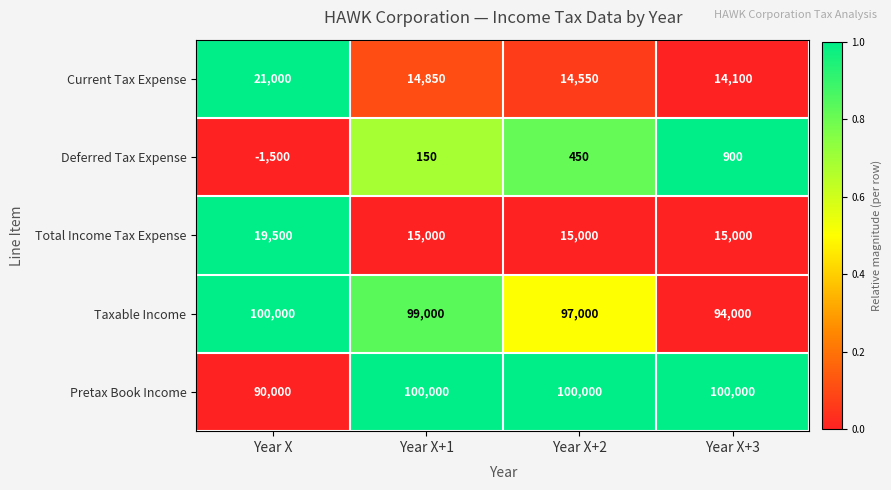

What is the maximum value for Deferred Tax Expense?

900